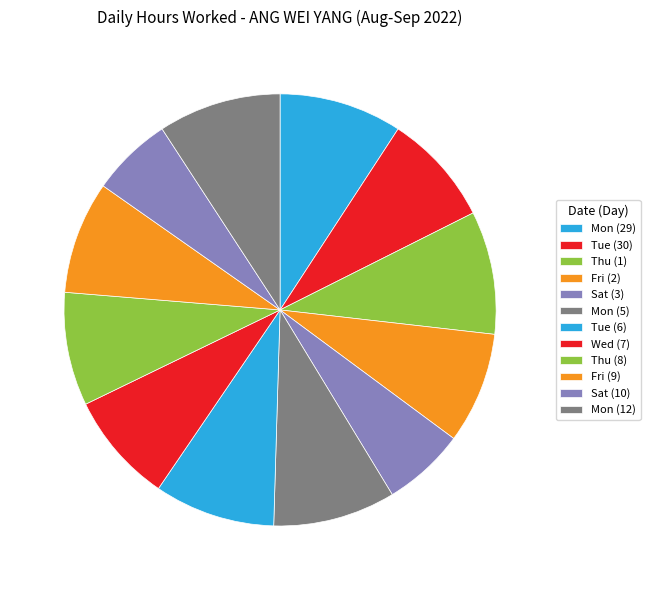

To the nearest percent, what percentage of the pie is Fri (9)?

8%